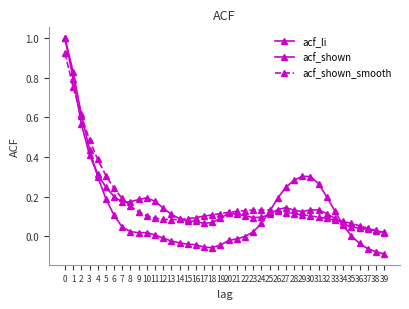

True or false: acf_shown has a value of 0.0 at 23.

False